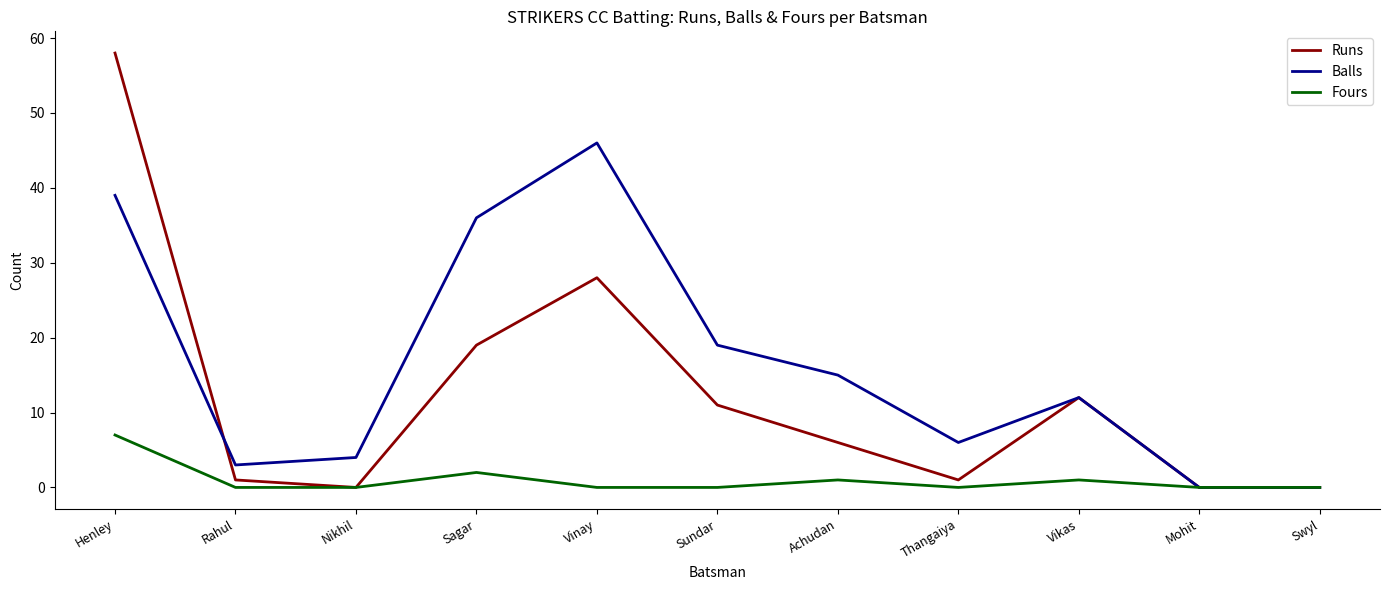

What is the highest value of the Runs series?

58